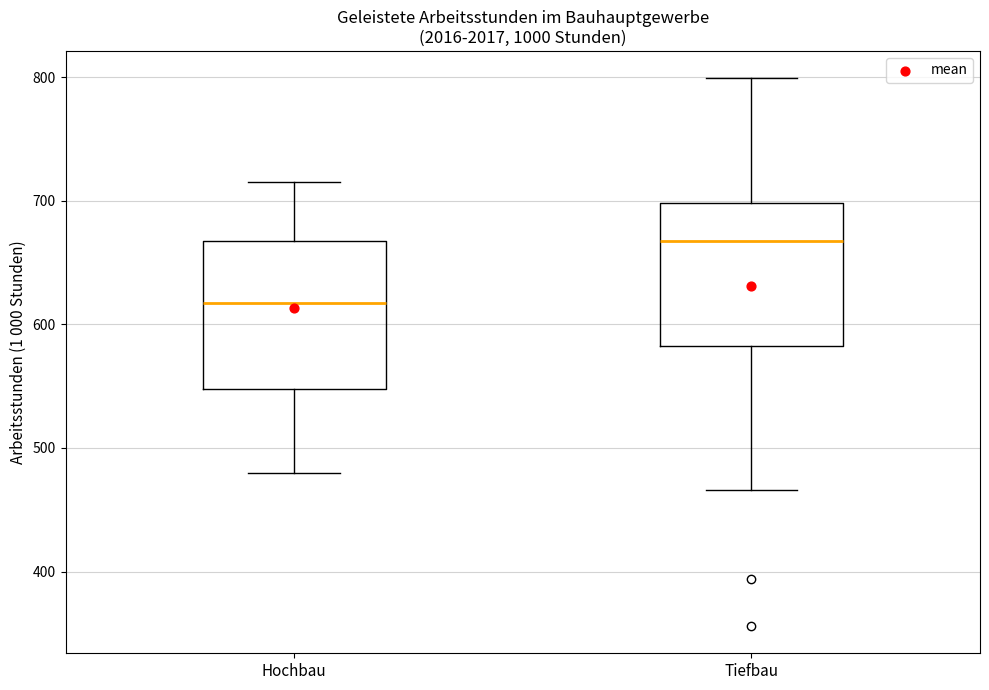

Which box has the lowest median line?

Hochbau